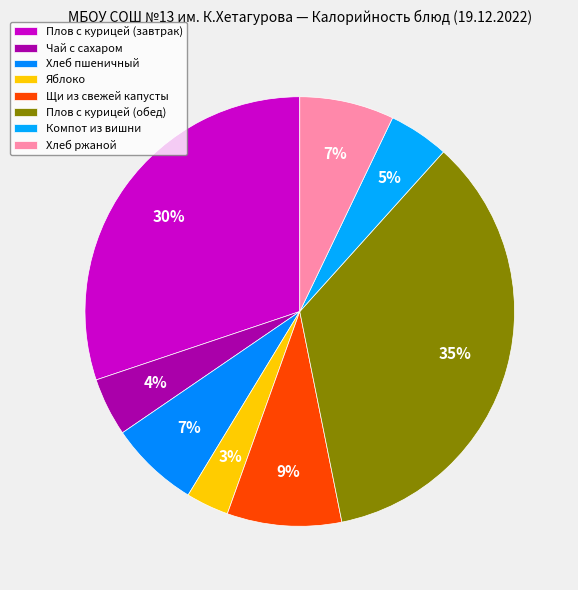

Combined, what portion of the pie is Хлеб ржаной and Плов с курицей (завтрак)?

37.3%